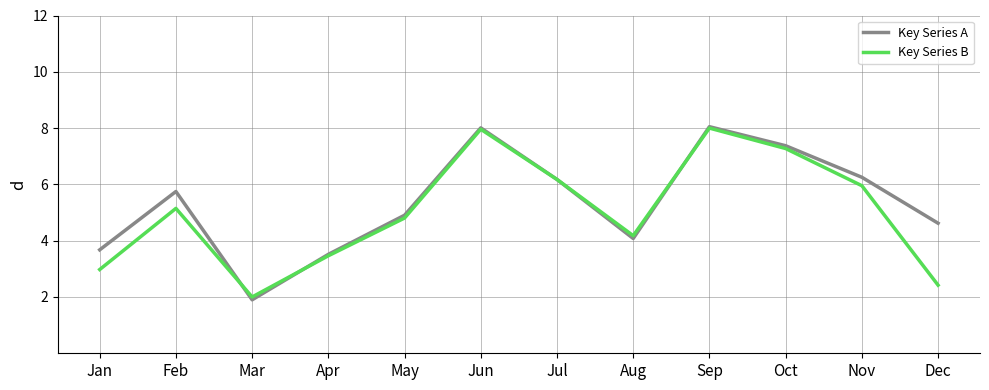

True or false: Key Series B has a value of 6.2 at Jul.

True